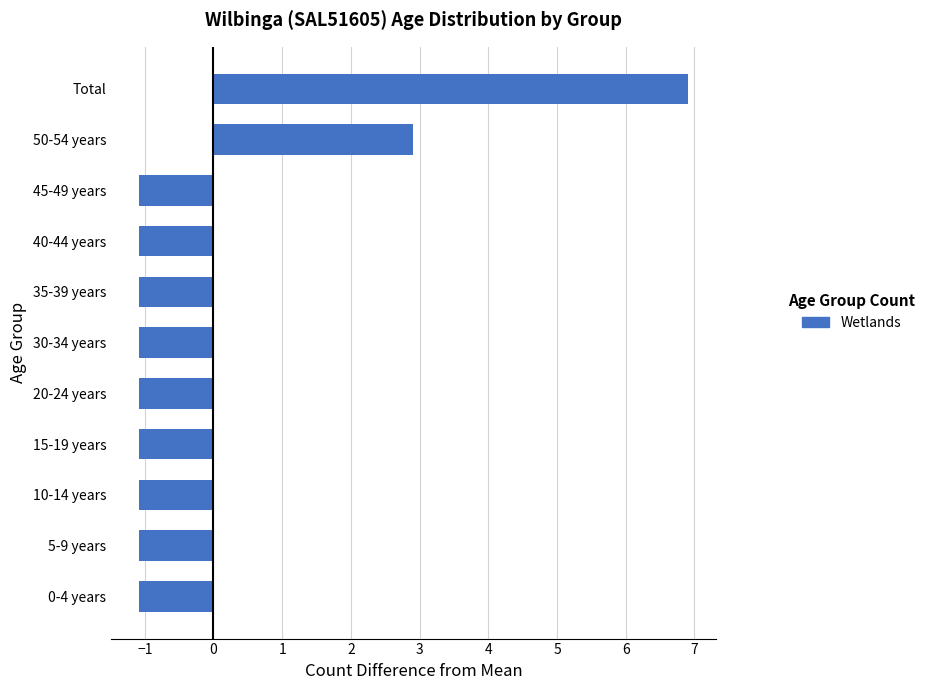

What is the maximum value shown in the chart?

6.9